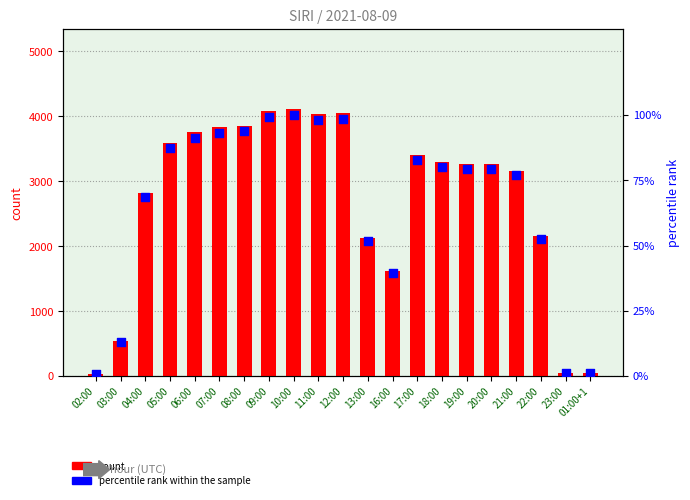

Which series has the widest spread of Y values?

count